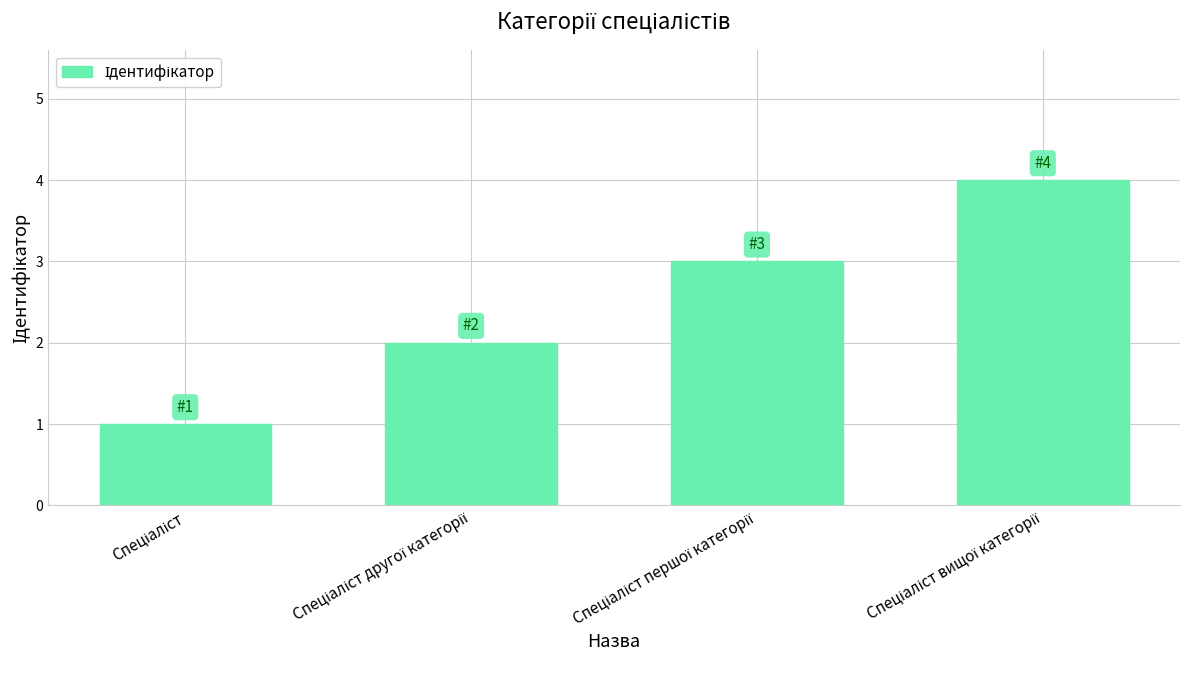

Does the chart contain any negative values?

No